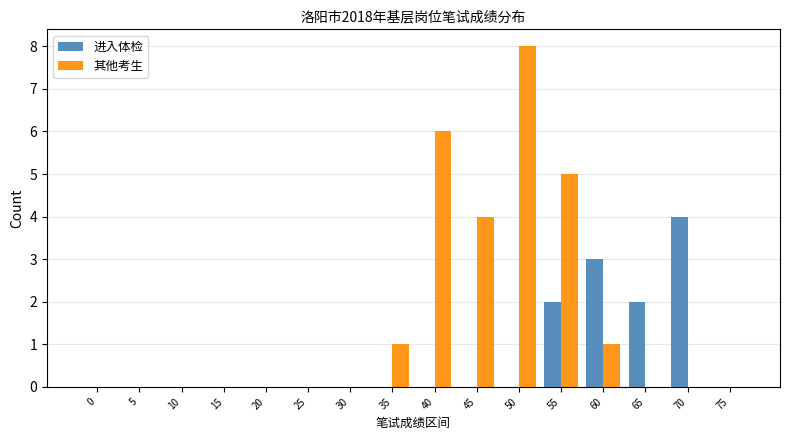

Where is 其他考生 nearest to the value 4?

45